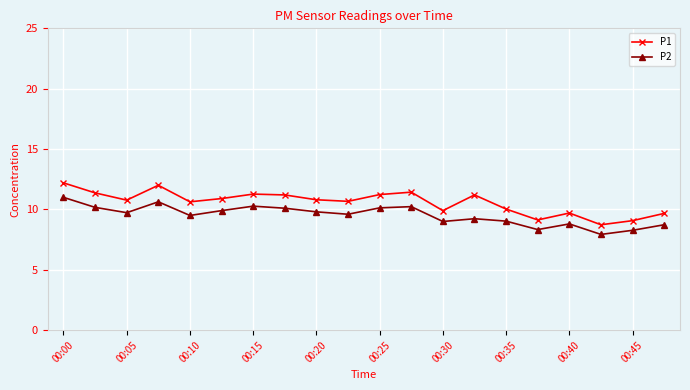

What is the smallest value displayed?

7.9